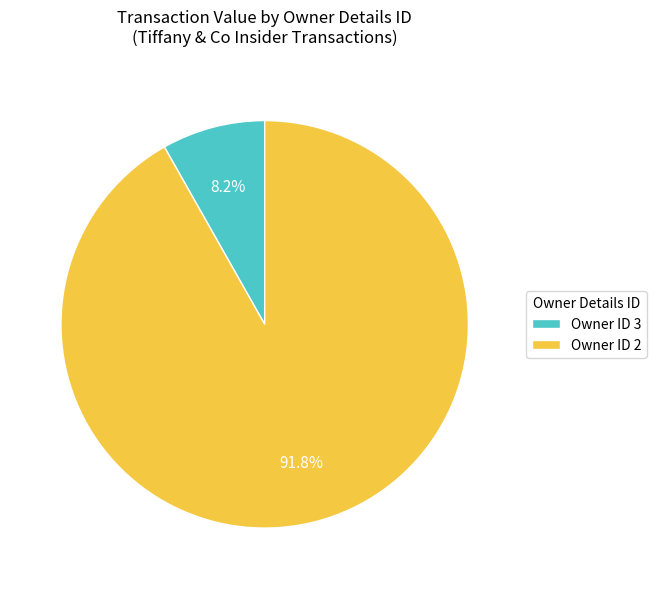

Which slice is the smallest?

Owner ID 3